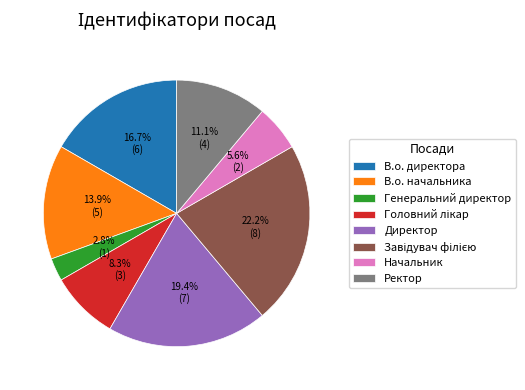

How many segments does this pie chart have?

8